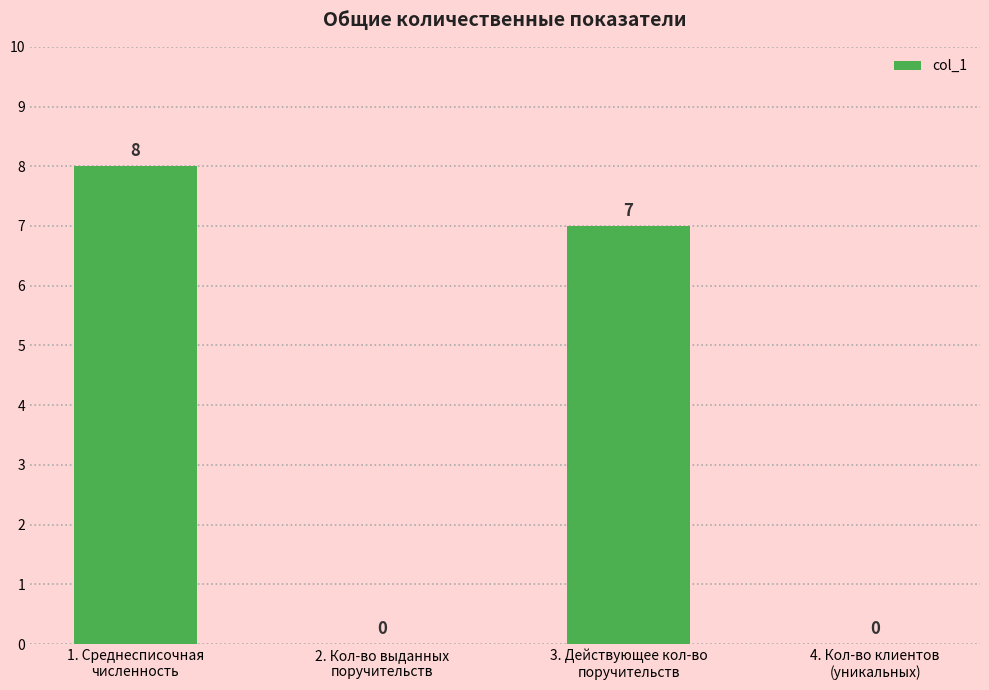

Reading right to left, list all the values displayed in this chart.

0	7	0	8